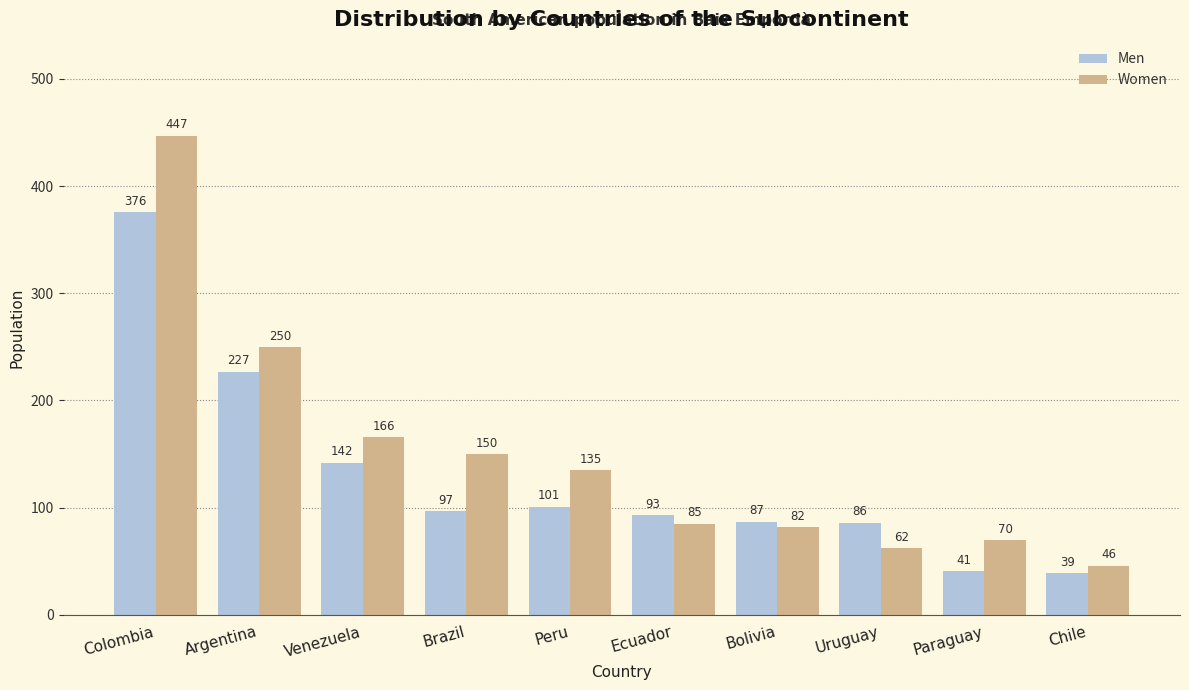

Is it true that Women equals 47 at Ecuador?

False